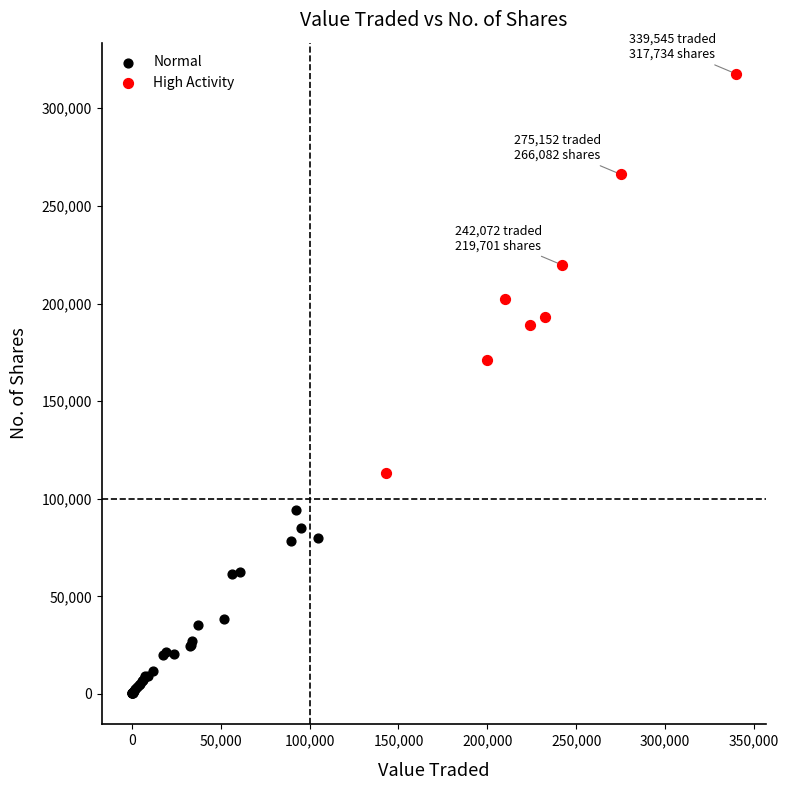

What are all the series names shown in the legend?

Normal, High Activity